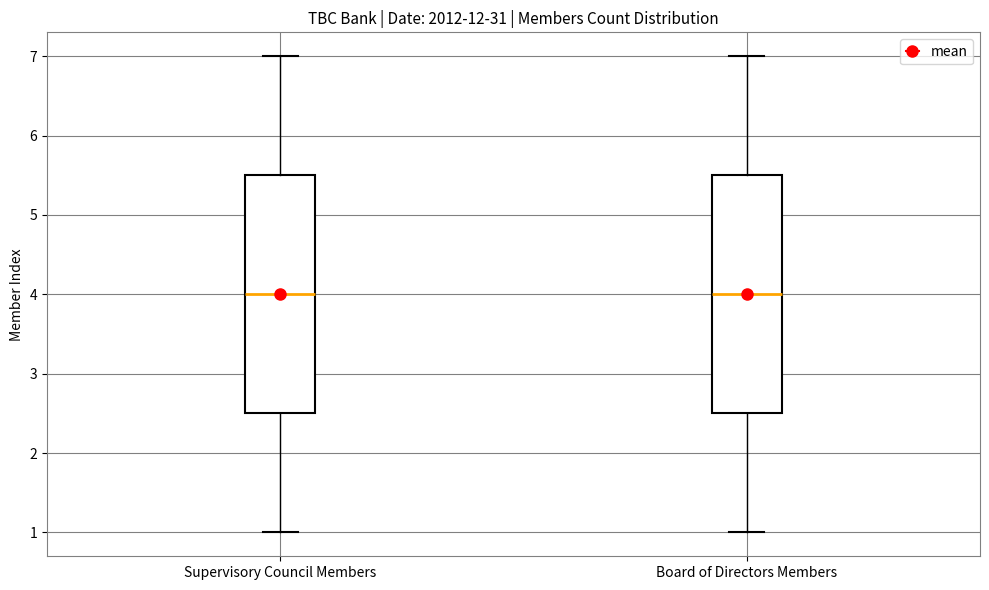

Where is the upper edge of the box for Board of Directors Members on the y-axis? The values are not printed on the chart, so give them approximately, as read against the axis.

5.5